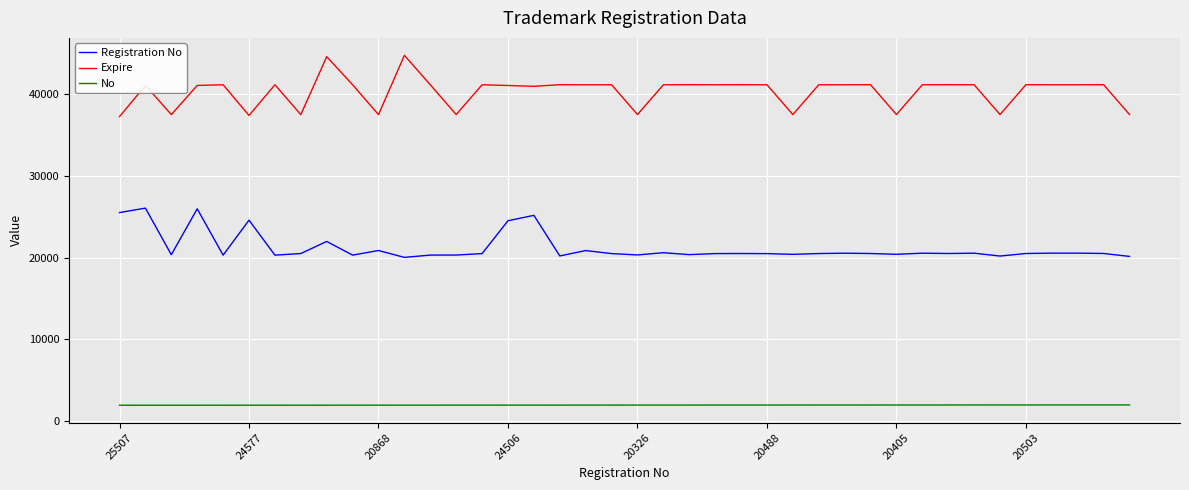

True or false: Registration No and Expire intersect in this chart.

False